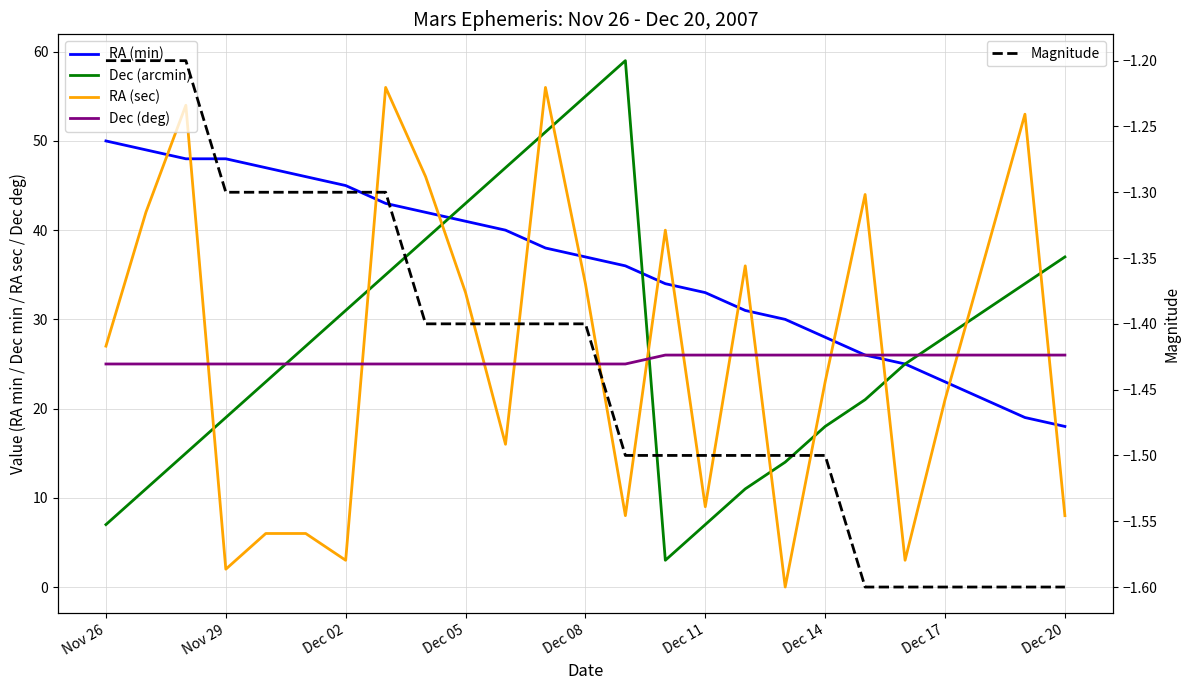

What is the minimum value for Magnitude?

-1.6